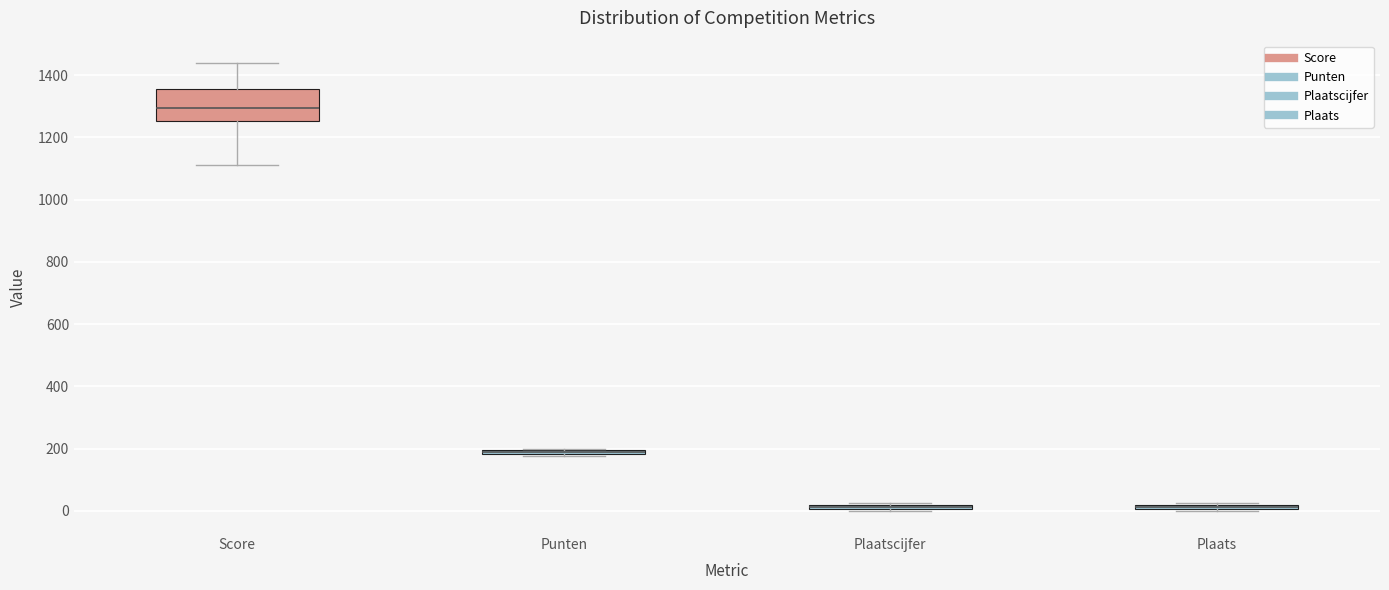

Where does the lower whisker of the box for Score end on the y-axis? The values are not printed on the chart, so give them approximately, as read against the axis.

1120